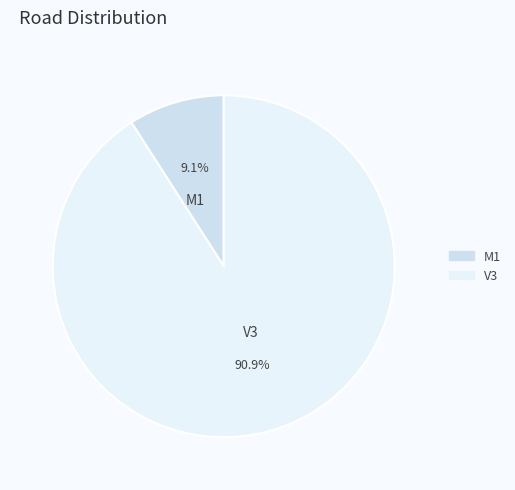

How many segments does this pie chart have?

2